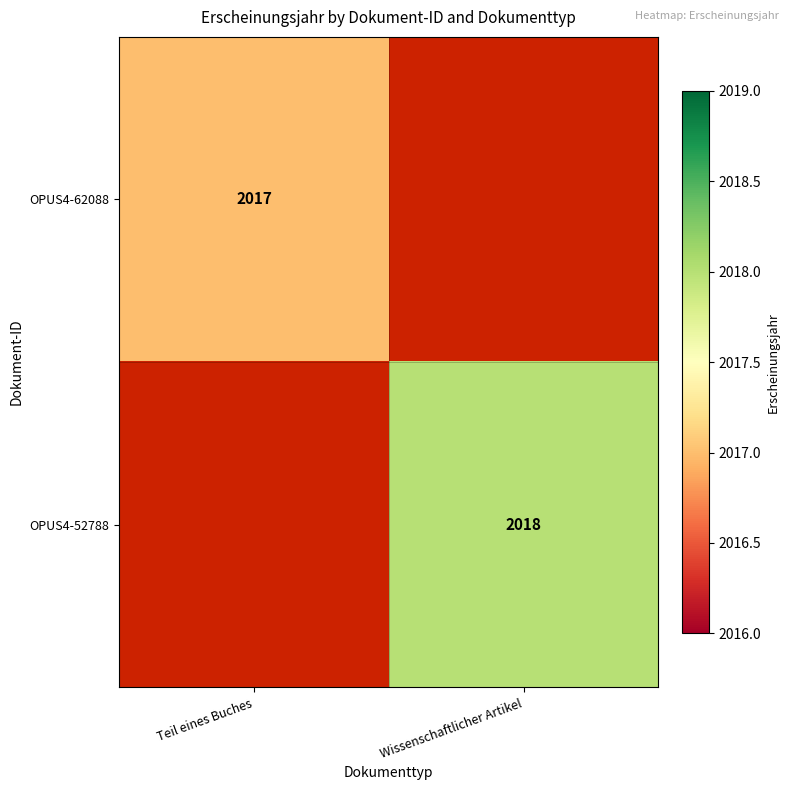

The value of OPUS4-52788 at Wissenschaftlicher Artikel is 2018. True or false?

True